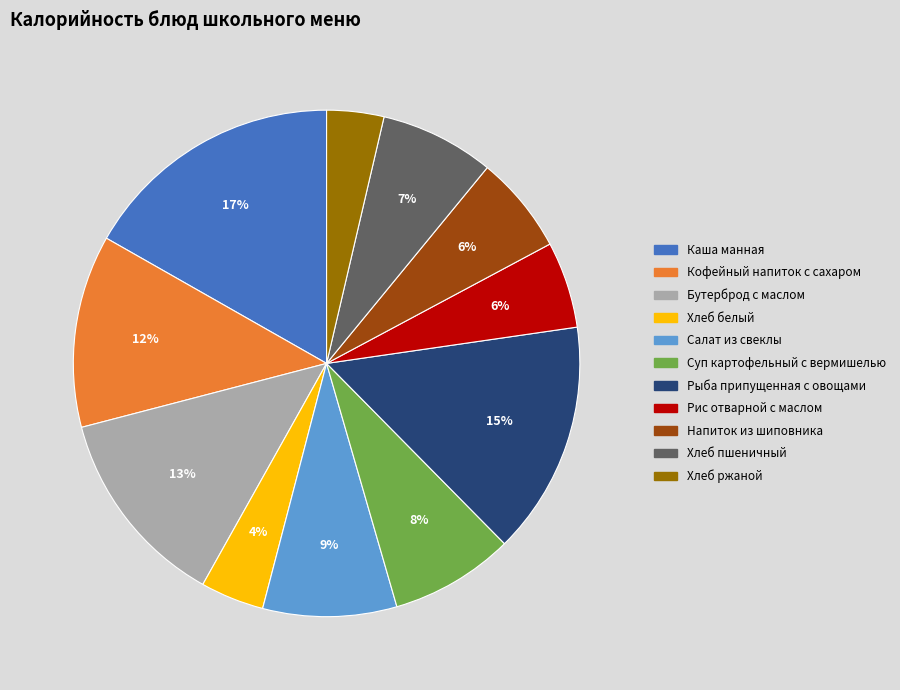

Is it true that Напиток из шиповника is 1% of the pie?

False